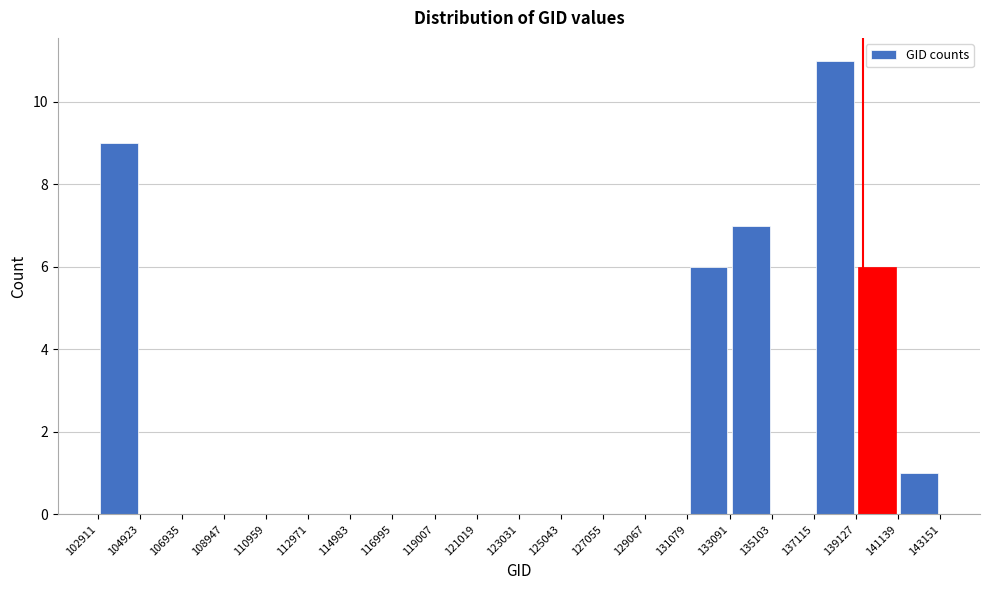

Reading left to right, list every bar in this chart as the range it spans on the x-axis followed by its height. The values are not printed on the chart, so give them approximately, as read against the axis.

102911 to 104923: 9
104923 to 106935: 0
106935 to 108947: 0
108947 to 110959: 0
110959 to 112971: 0
112971 to 114983: 0
114983 to 116995: 0
116995 to 119007: 0
119007 to 121019: 0
121019 to 123031: 0
123031 to 125043: 0
125043 to 127055: 0
127055 to 129067: 0
129067 to 131079: 0
131079 to 133091: 6
133091 to 135103: 7
135103 to 137115: 0
137115 to 139127: 11
139127 to 141139: 6
141139 to 143151: 1